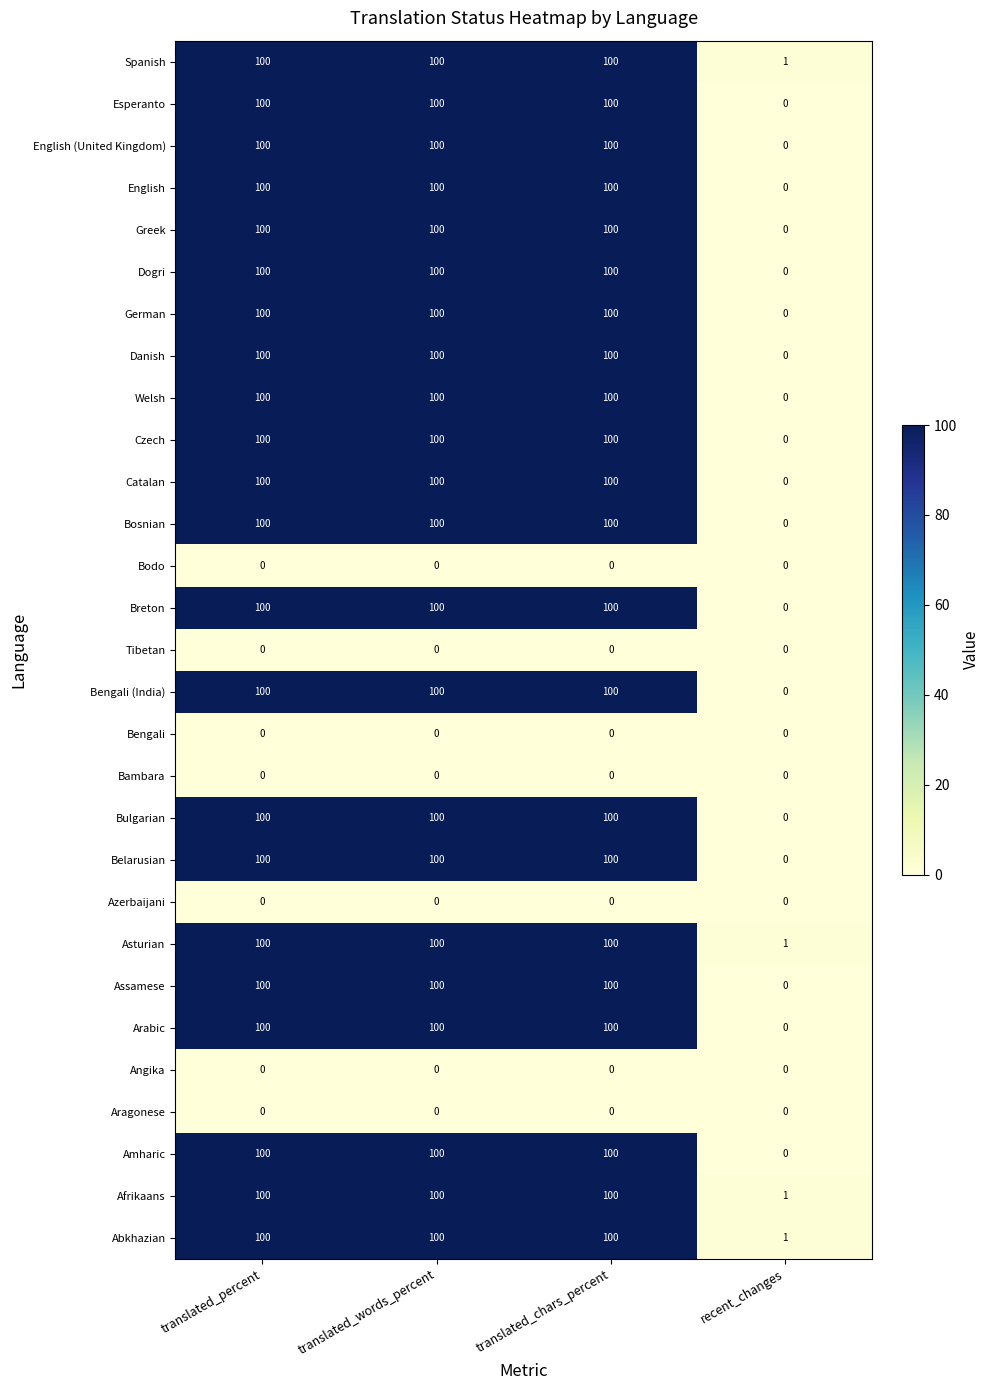

At how many categories does at least one series exceed 89?

3